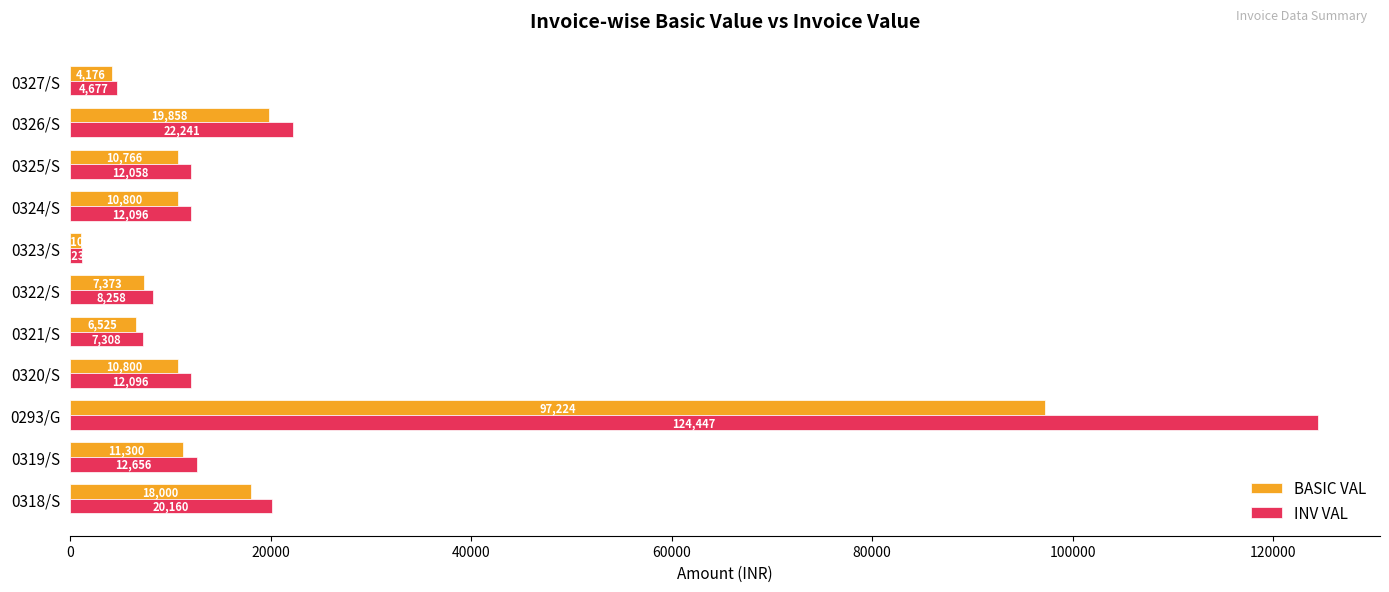

The BASIC VAL series shows 4176.0 at 0327/S. True or false?

True